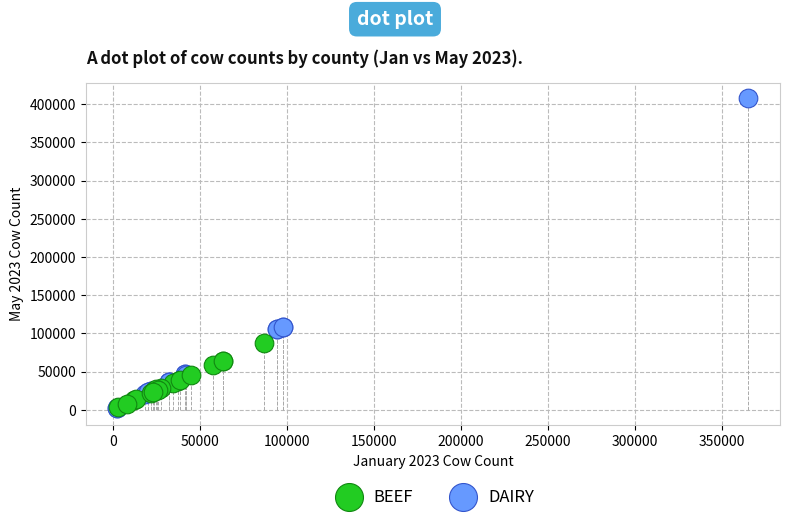

Which series has the largest Y range (max minus min)?

DAIRY